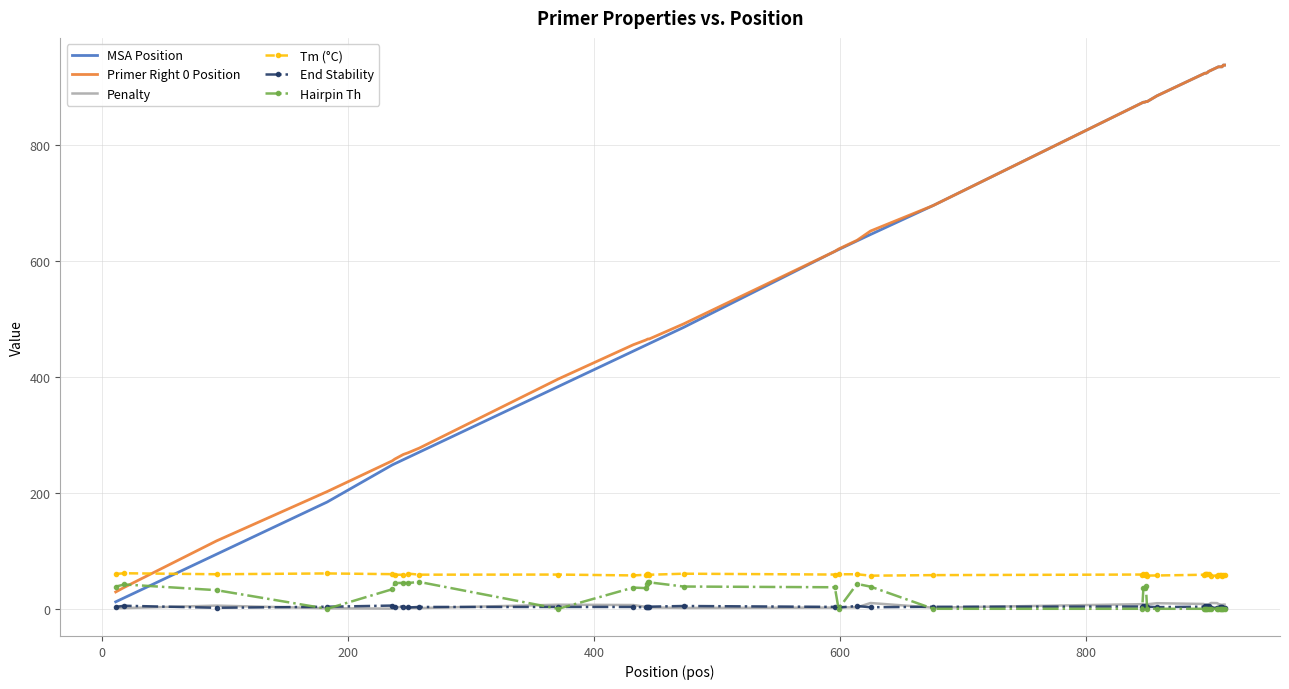

How many intersections are there between Hairpin Th and MSA Position?

1